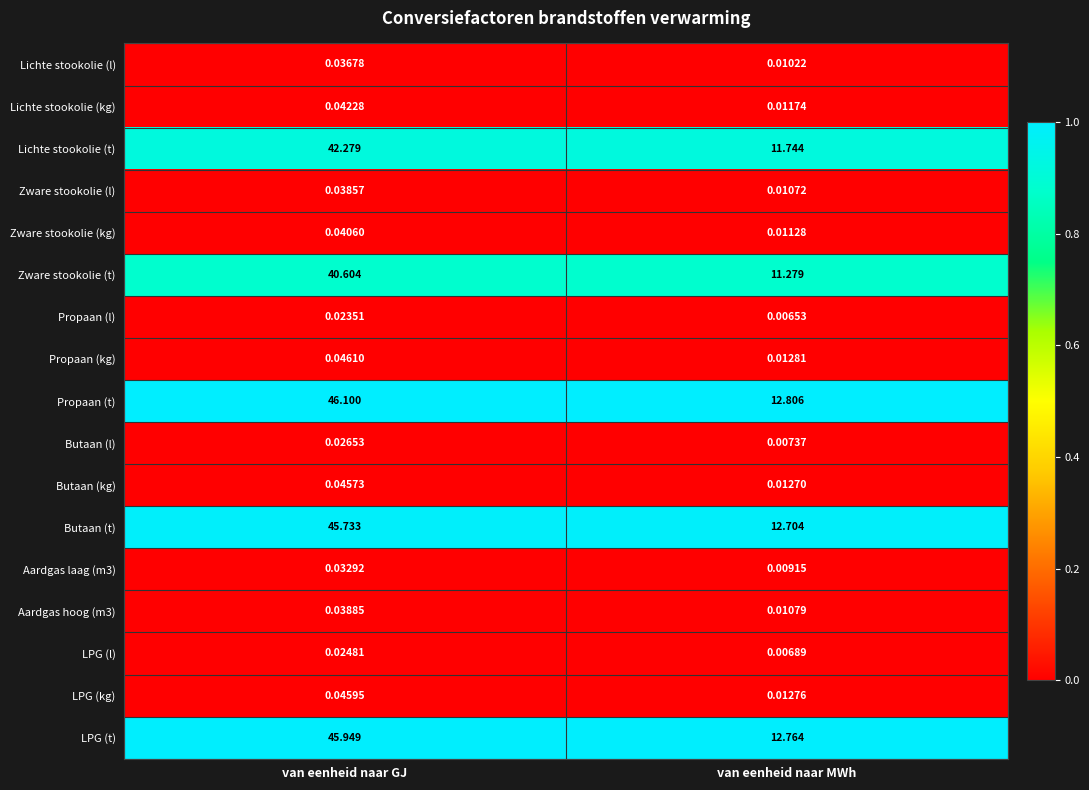

At which label is LPG (t) closest to 29?

van eenheid naar MWh